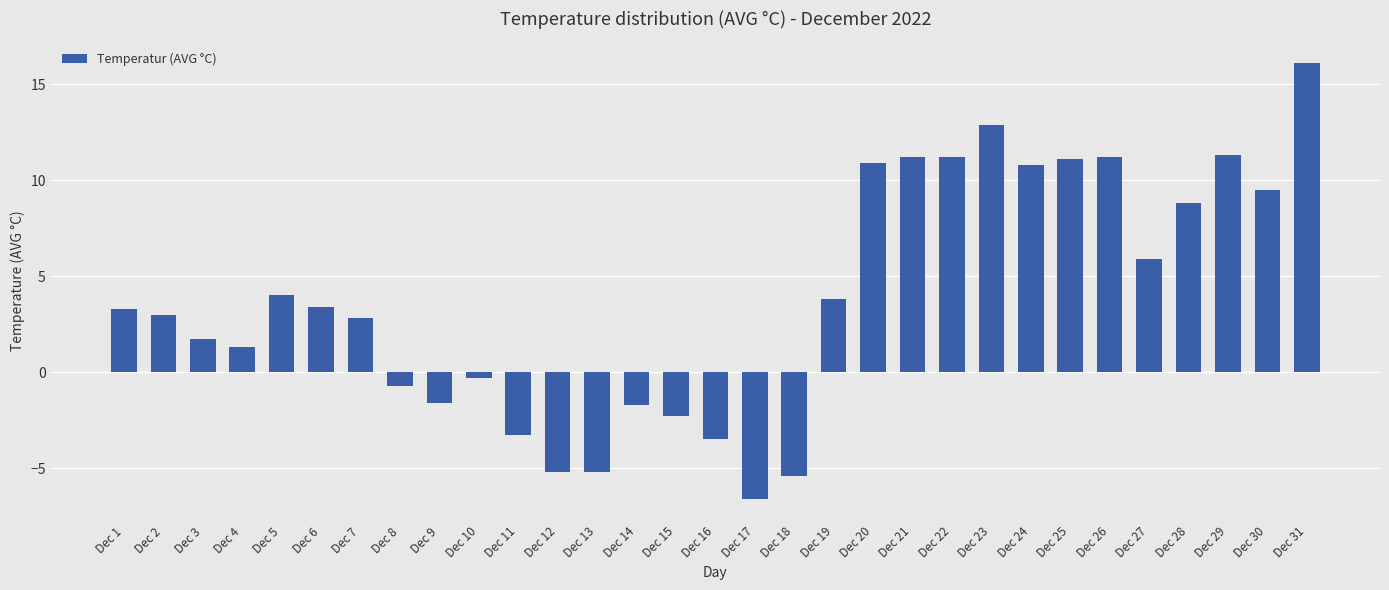

What is the sum of all values?

118.4